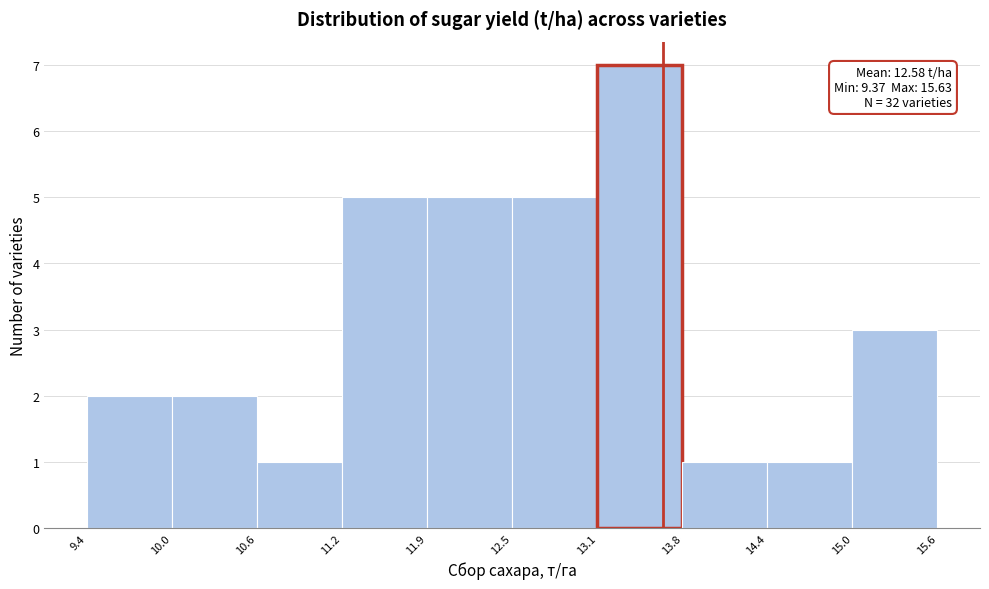

Which range on the x-axis has the tallest bar?

13.1 to 13.8